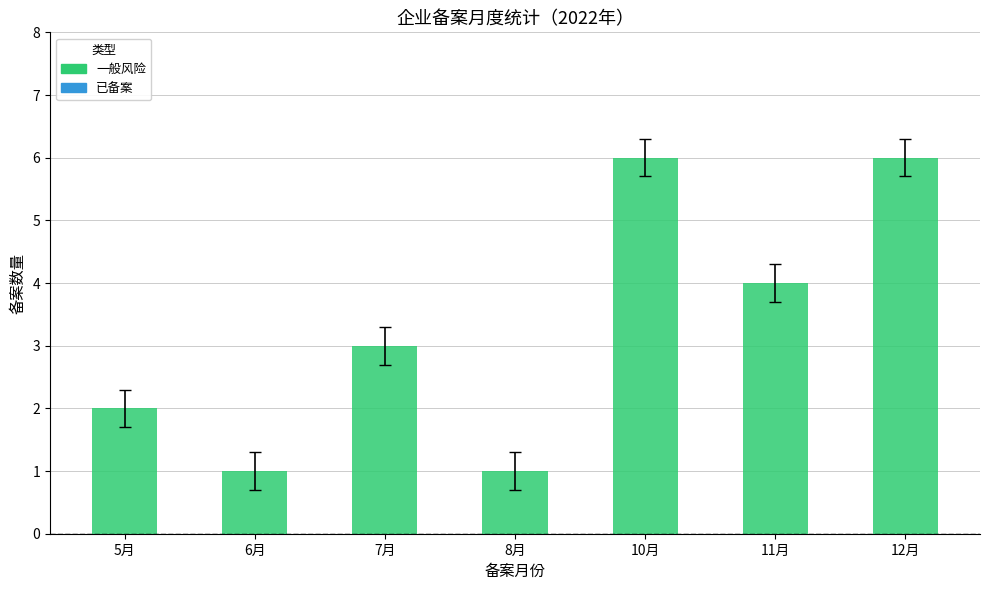

Reading right to left, list all the values displayed in this chart.

12月=6	11月=4	10月=6	8月=1	7月=3	6月=1	5月=2